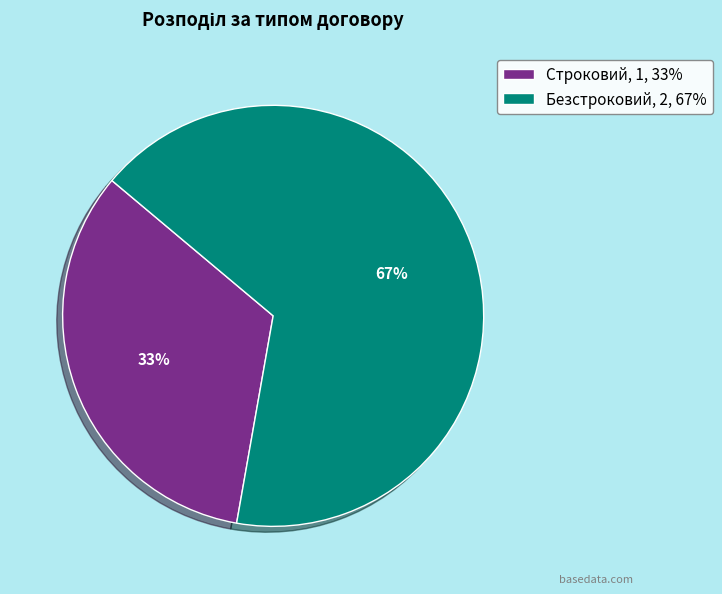

What is the majority slice?

Безстроковий